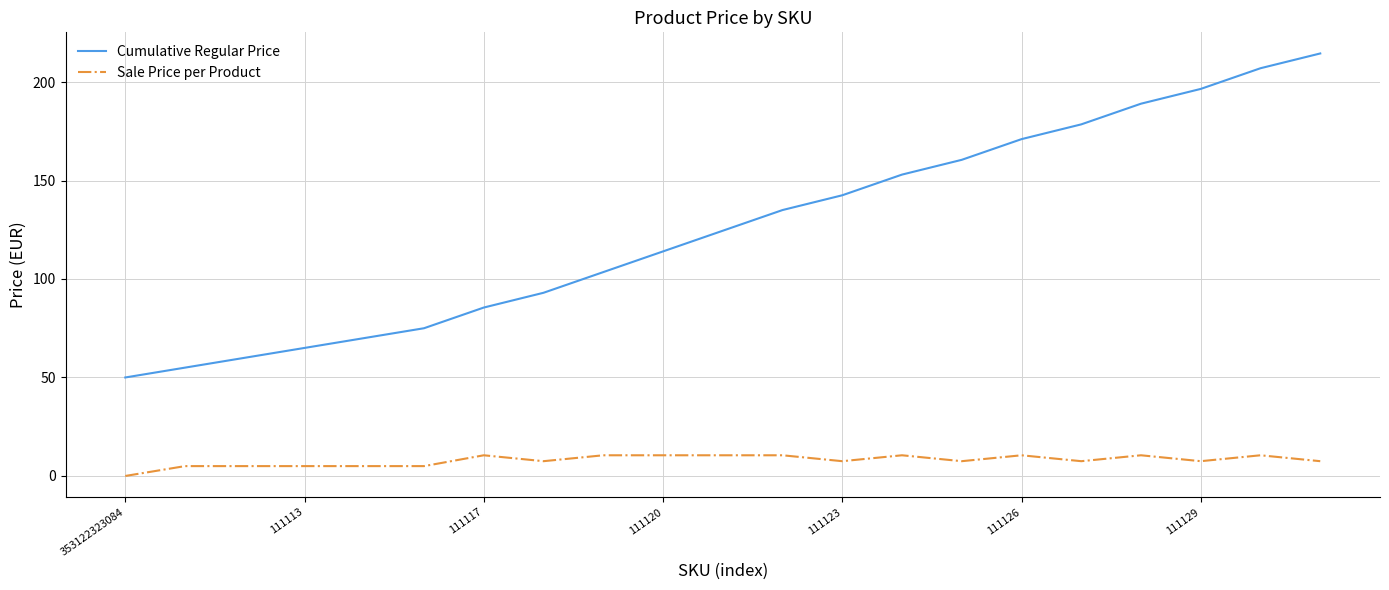

Which series has the largest total across all categories?

Cumulative Regular Price